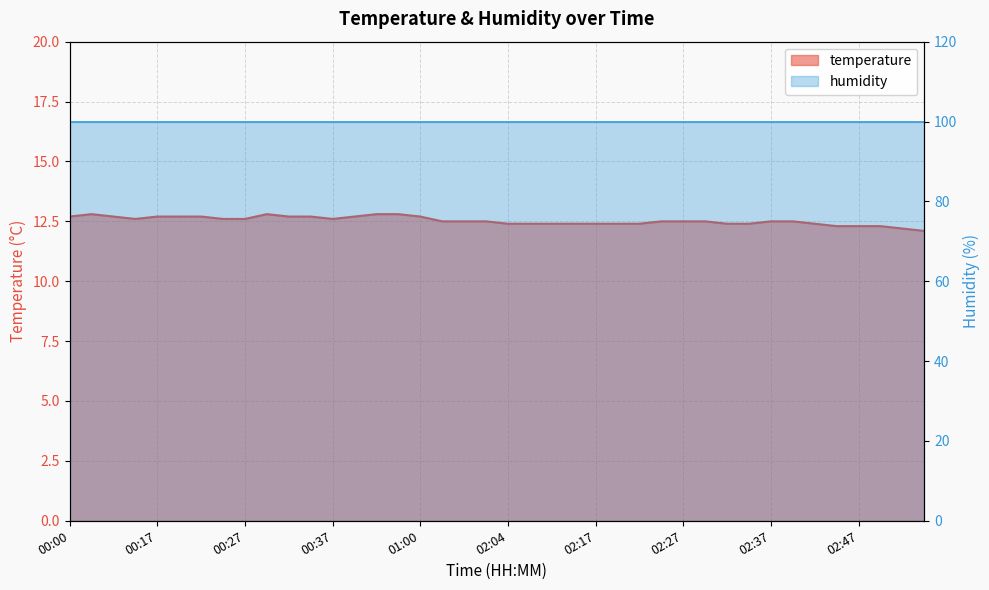

The value at 00:17 is 12.7. True or false?

True